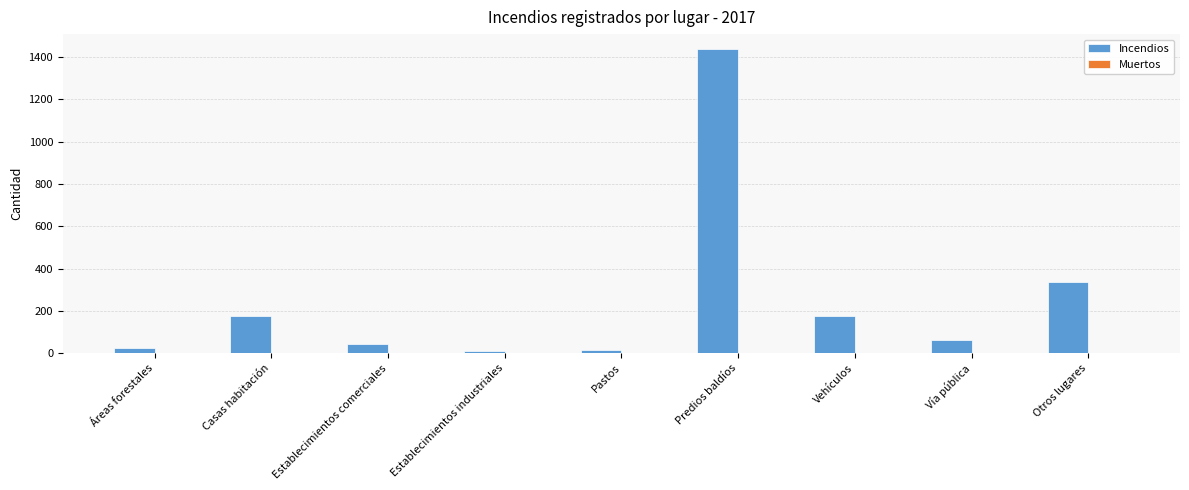

What value does the Incendios series have at Vehículos?

176